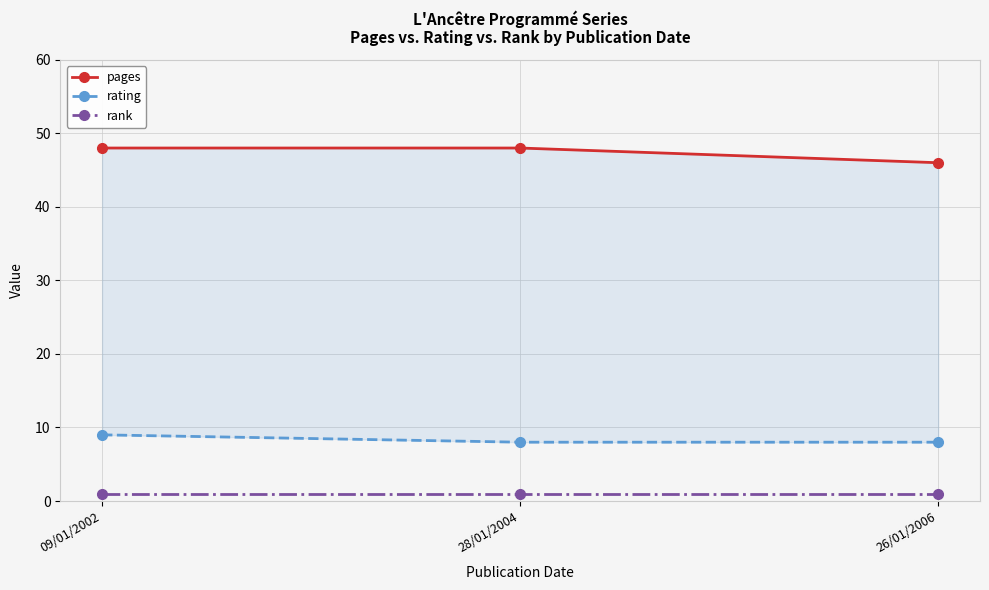

Reading right to left, list all the values displayed in this chart.

pages: 46	48	48
rating: 8	8	9
rank: 1	1	1